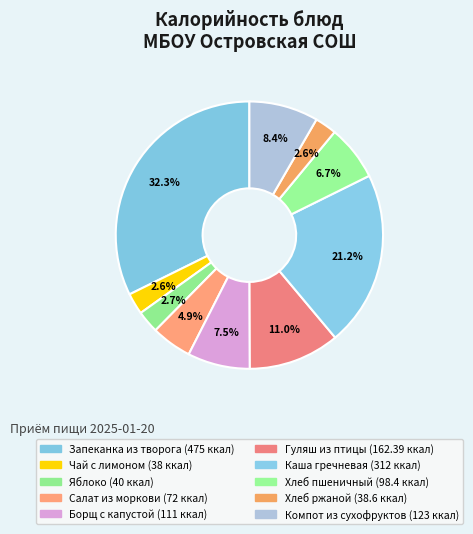

To the nearest percent, what is the difference between the largest and smallest slice percentages?

30%